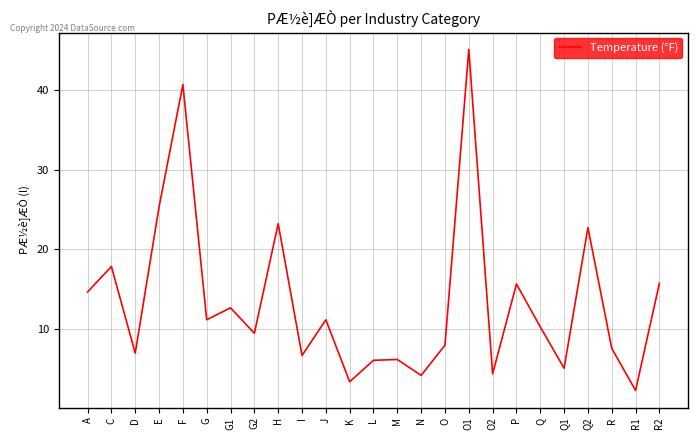

What position from the right is G1?

19